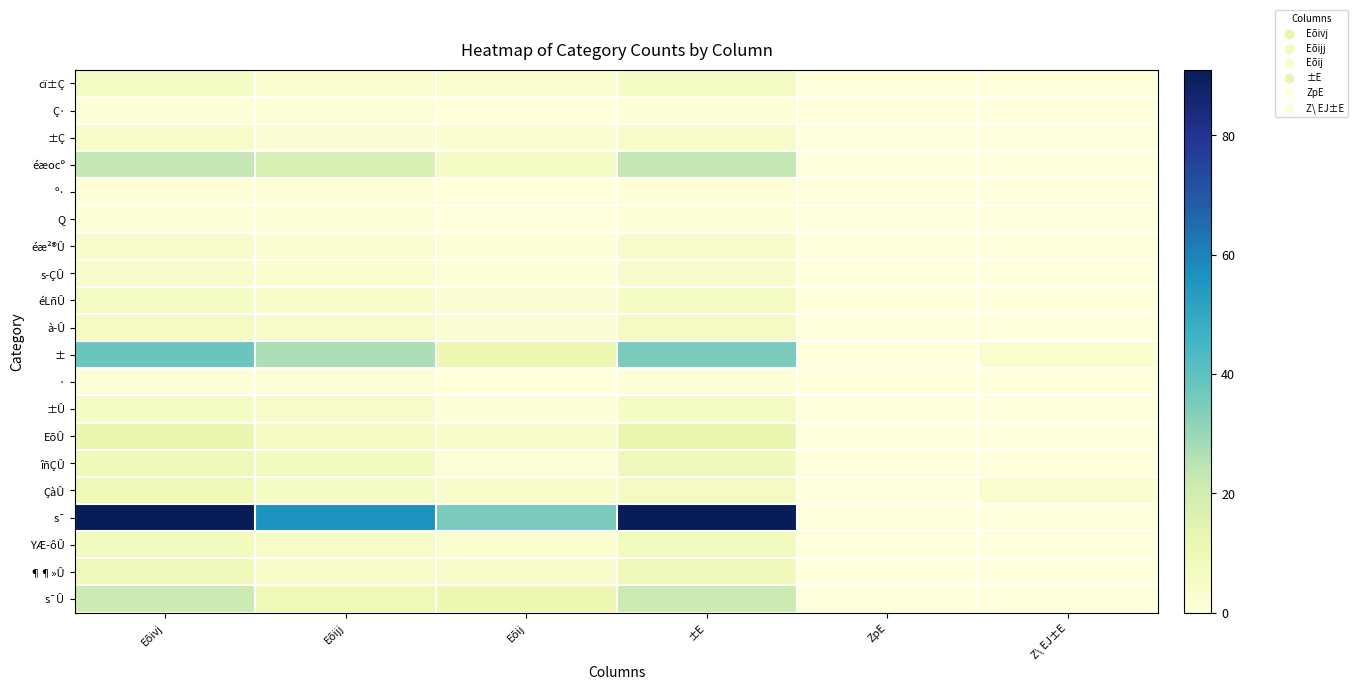

At Eõijj, list the series in order from smallest to largest.

Ç·, º·, Q, ·, ±Ç, cï±Ç, éæ²®Û, s­ÇÛ, éLñÛ, à­Û, ±Û, YÆ­ôÛ, ¶¶»Û, ÇàÛ, EõÛ, îñÇÛ, s¯Û, éæocº, ±, s¯